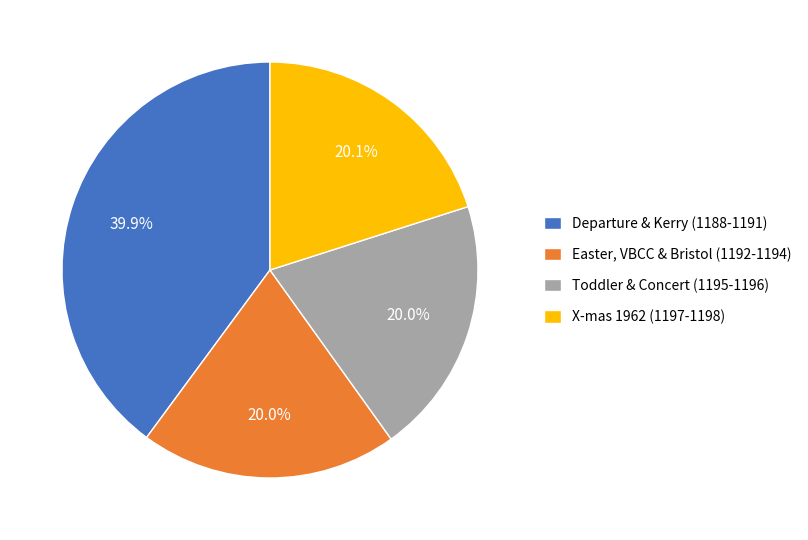

What is the largest slice in the pie chart?

Departure & Kerry (1188-1191)